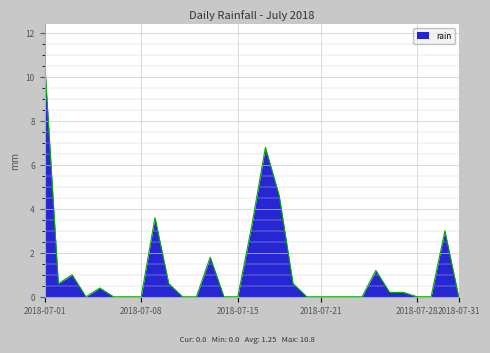

What is the average value?

1.2